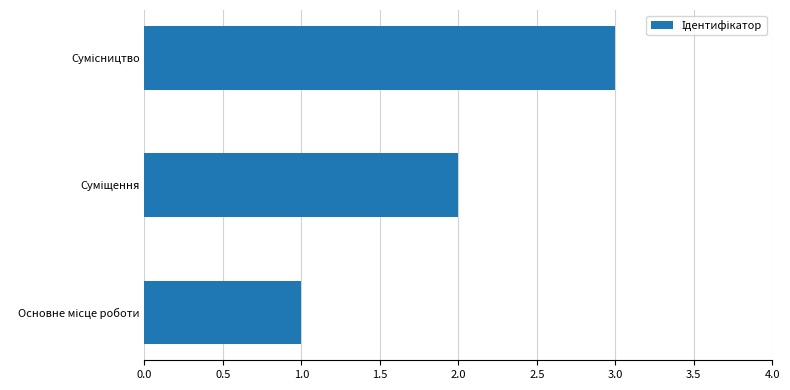

What is the maximum value shown in the chart?

3